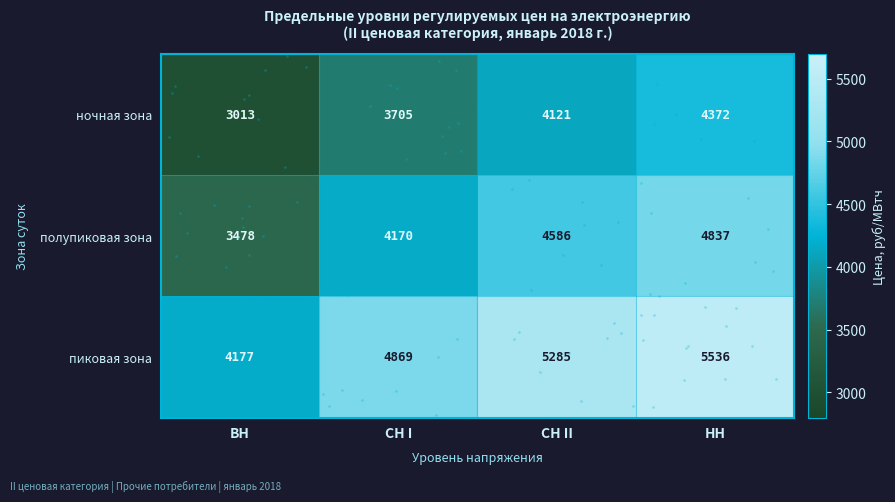

What is the difference between the highest and lowest values at ВН?

1164